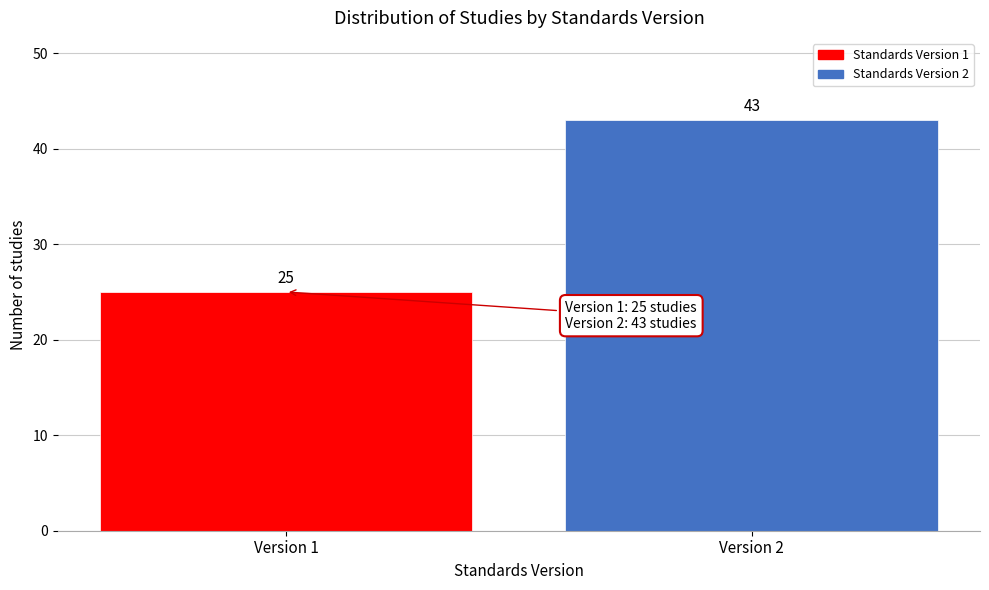

Reading right to left, extract all data points from this chart.

Version 2=43	Version 1=25